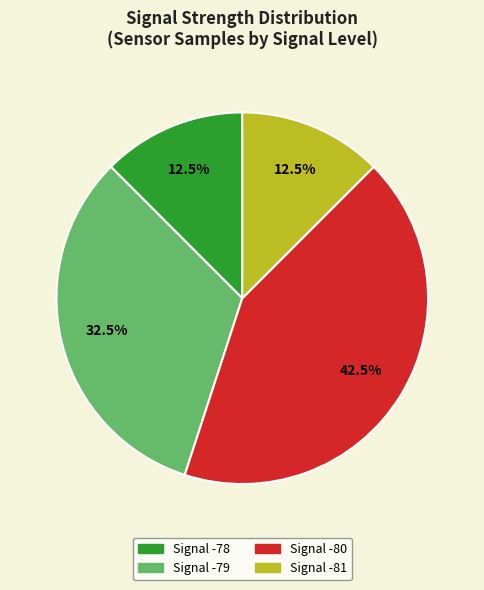

Is there a majority slice in this chart?

No